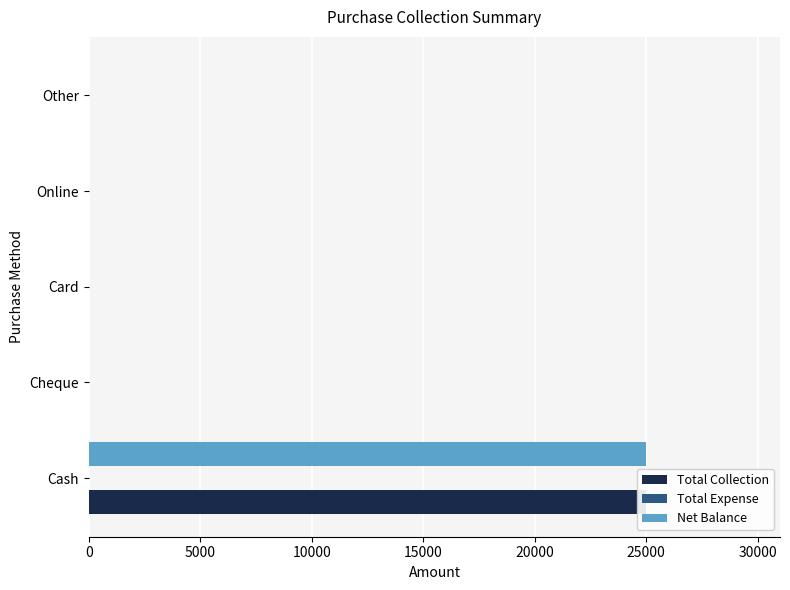

Is it true that Total Expense equals 0.4 at 15000?

False